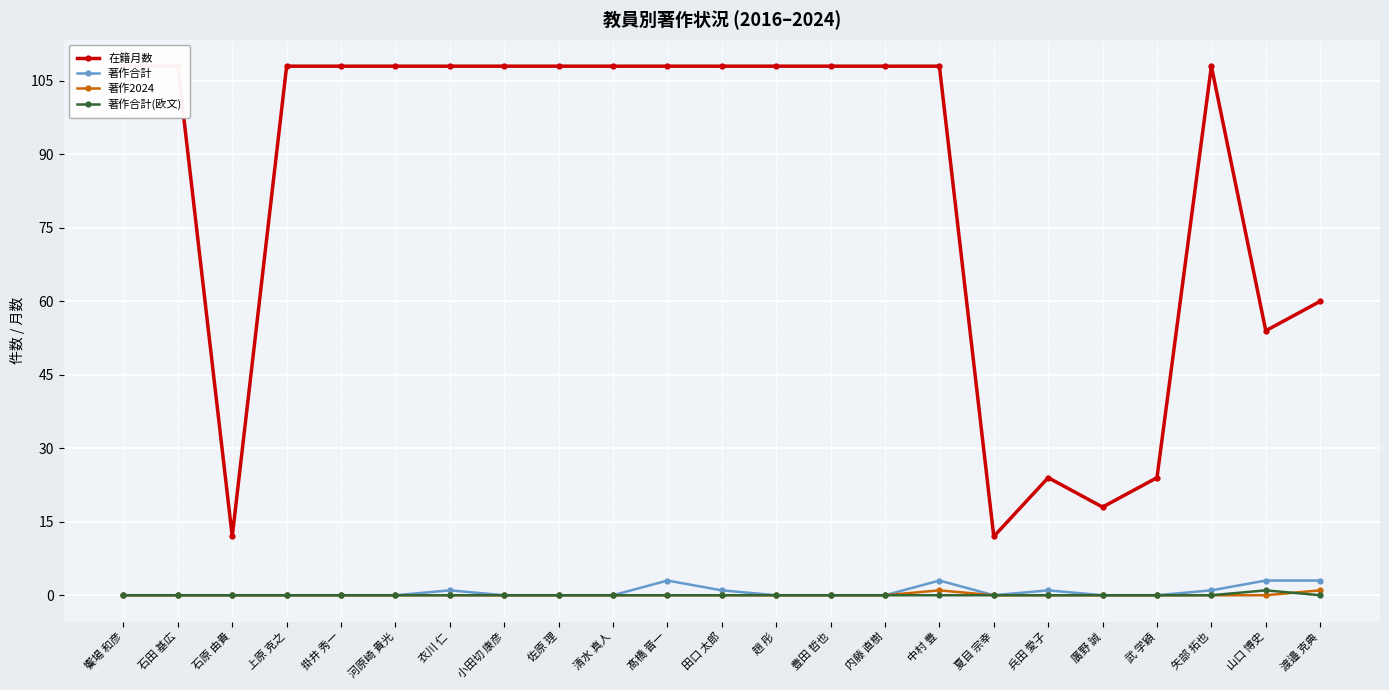

Rank the series by their maximum value, from highest to lowest.

在籍月数, 著作合計, 著作2024, 著作合計(欧文)